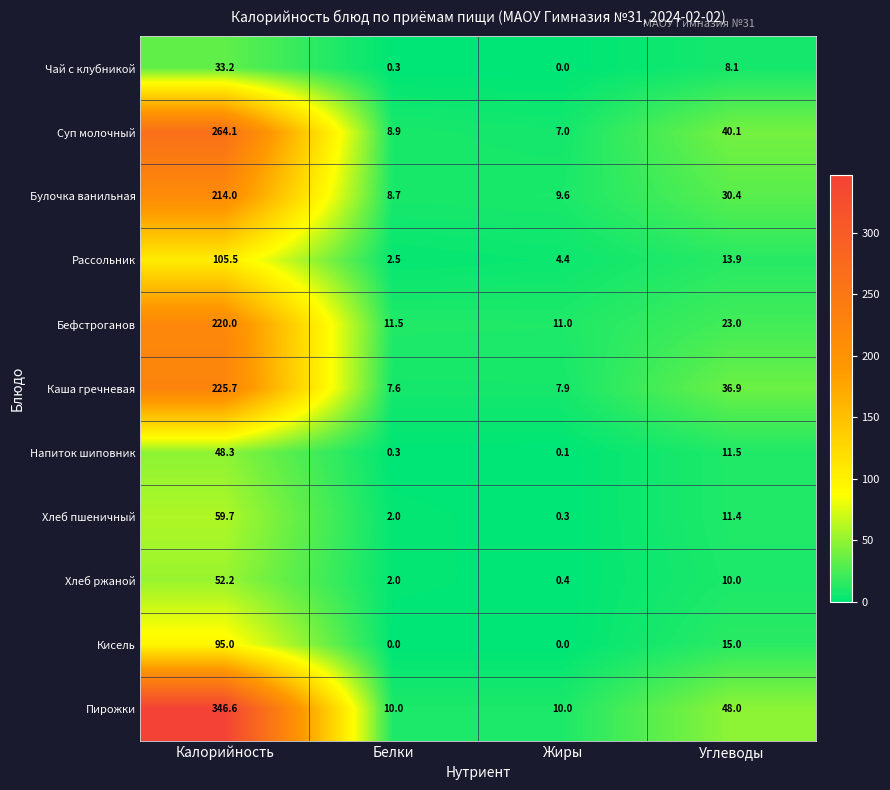

What is the difference between the maximum and second lowest values in the Булочка ванильная series?

204.4